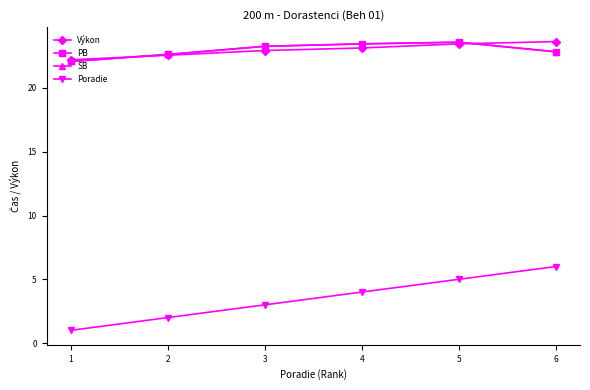

Does the chart have visible grid lines?

No